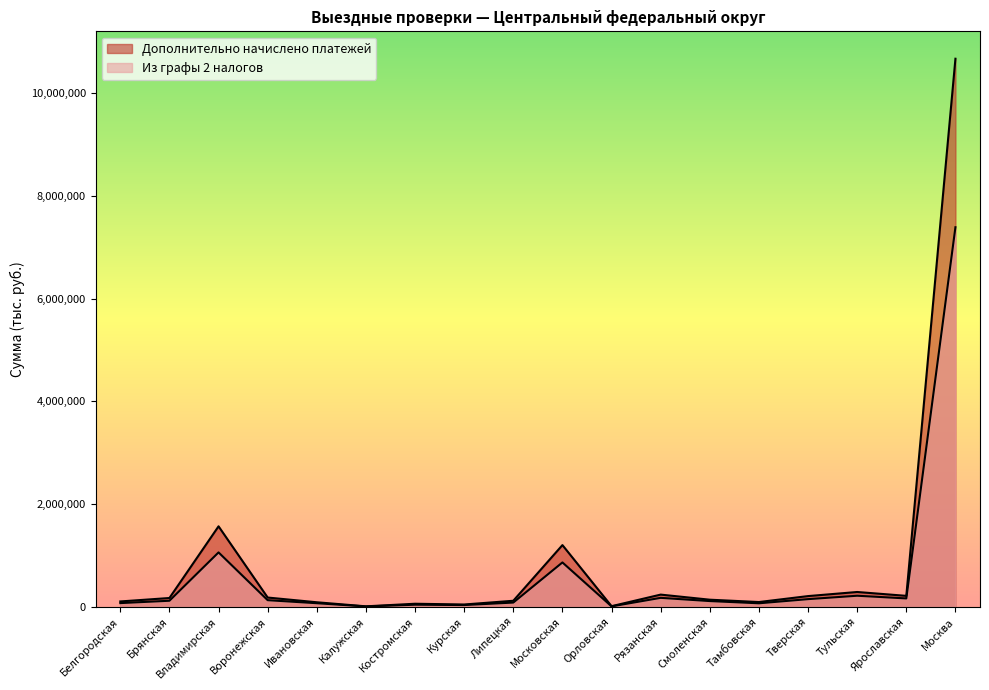

What is the average value of the Дополнительно начислено платежей series?

855549